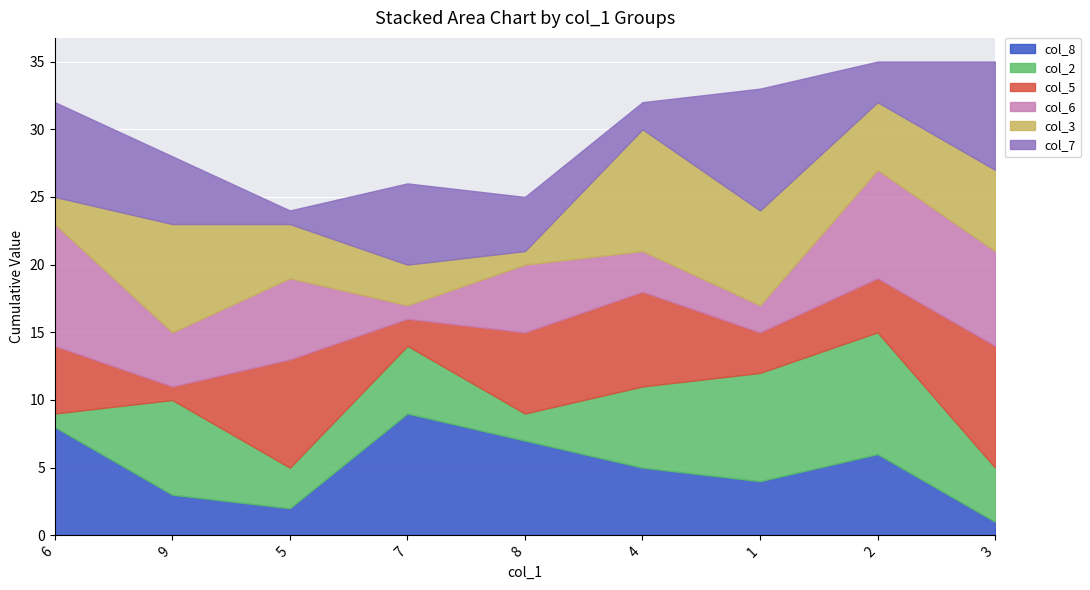

True or false: col_3 and col_6 intersect in this chart.

True